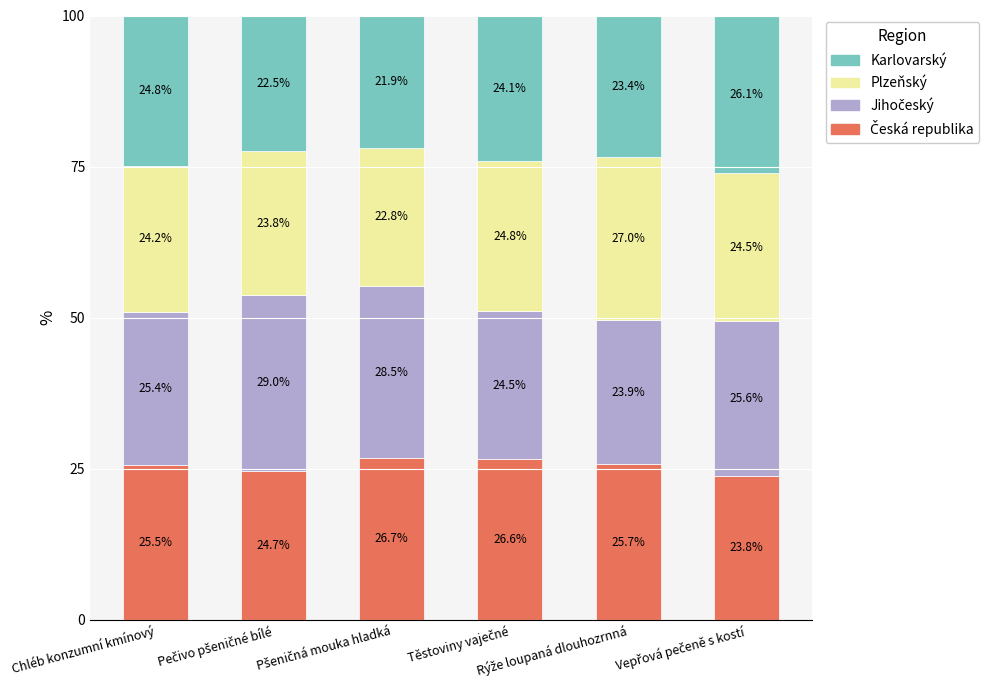

What position from the left is Pšeničná mouka hladká?

3